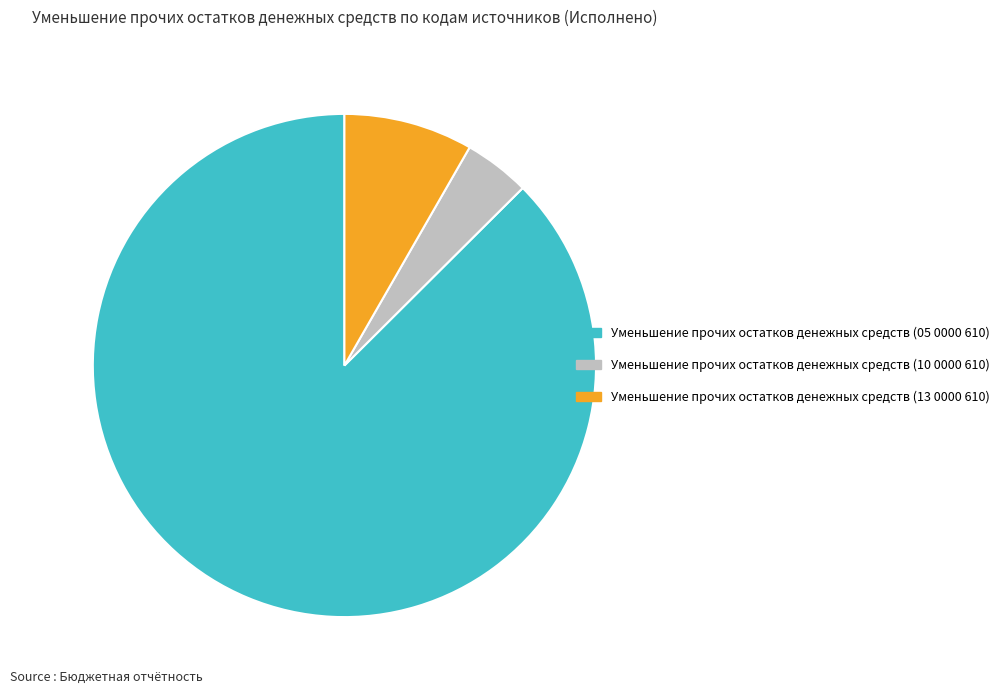

Is there a majority slice in this chart?

Yes